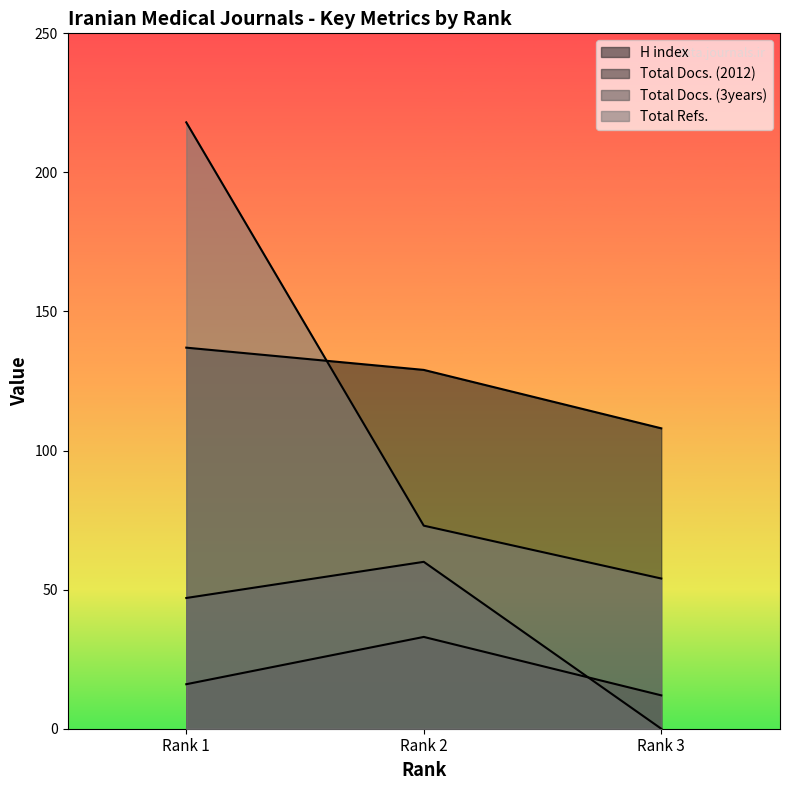

Reading left to right, what are all the values shown in this chart?

H index: 137	129	108
Total Docs. (2012): 16	33	12
Total Docs. (3years): 47	60	0
Total Refs.: 218	73	54